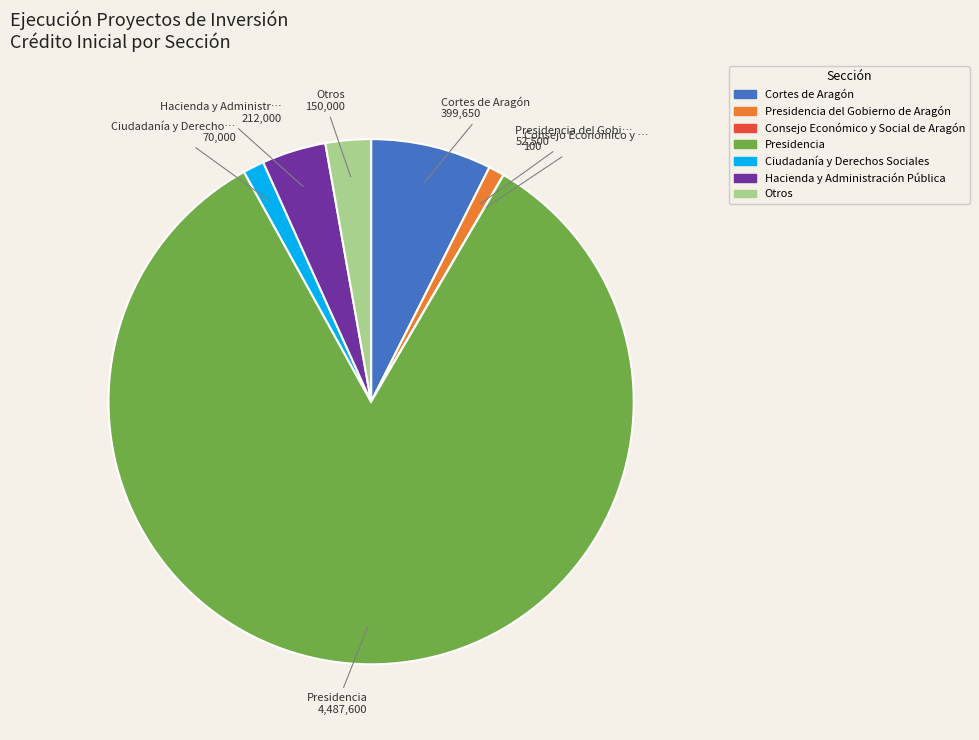

True or false: Presidencia del Gobierno de Aragón accounts for 1% of the total.

True